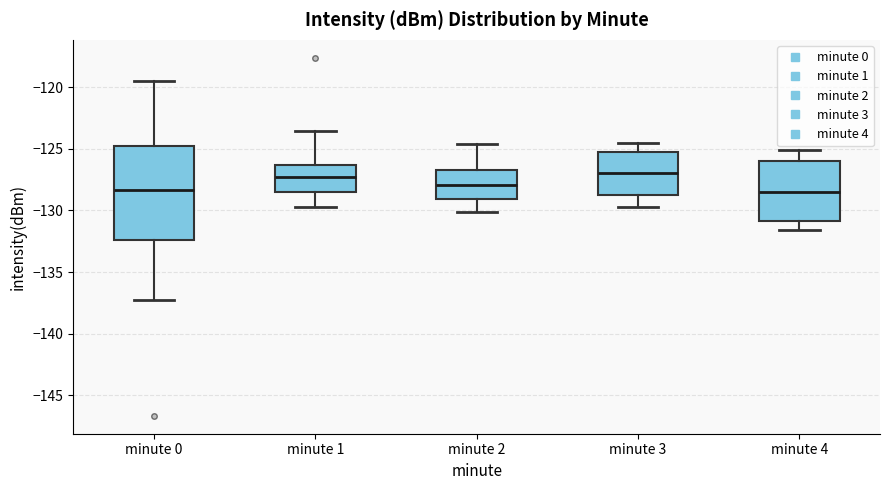

Which box is the tallest, from its lower edge to its upper edge?

minute 0